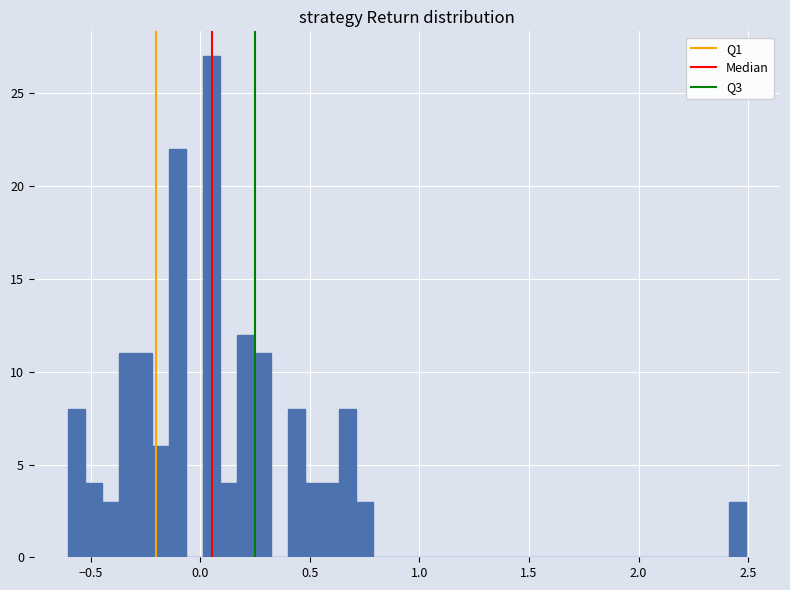

Read against the x-axis, roughly where is the centre of the tallest bar?

0.05